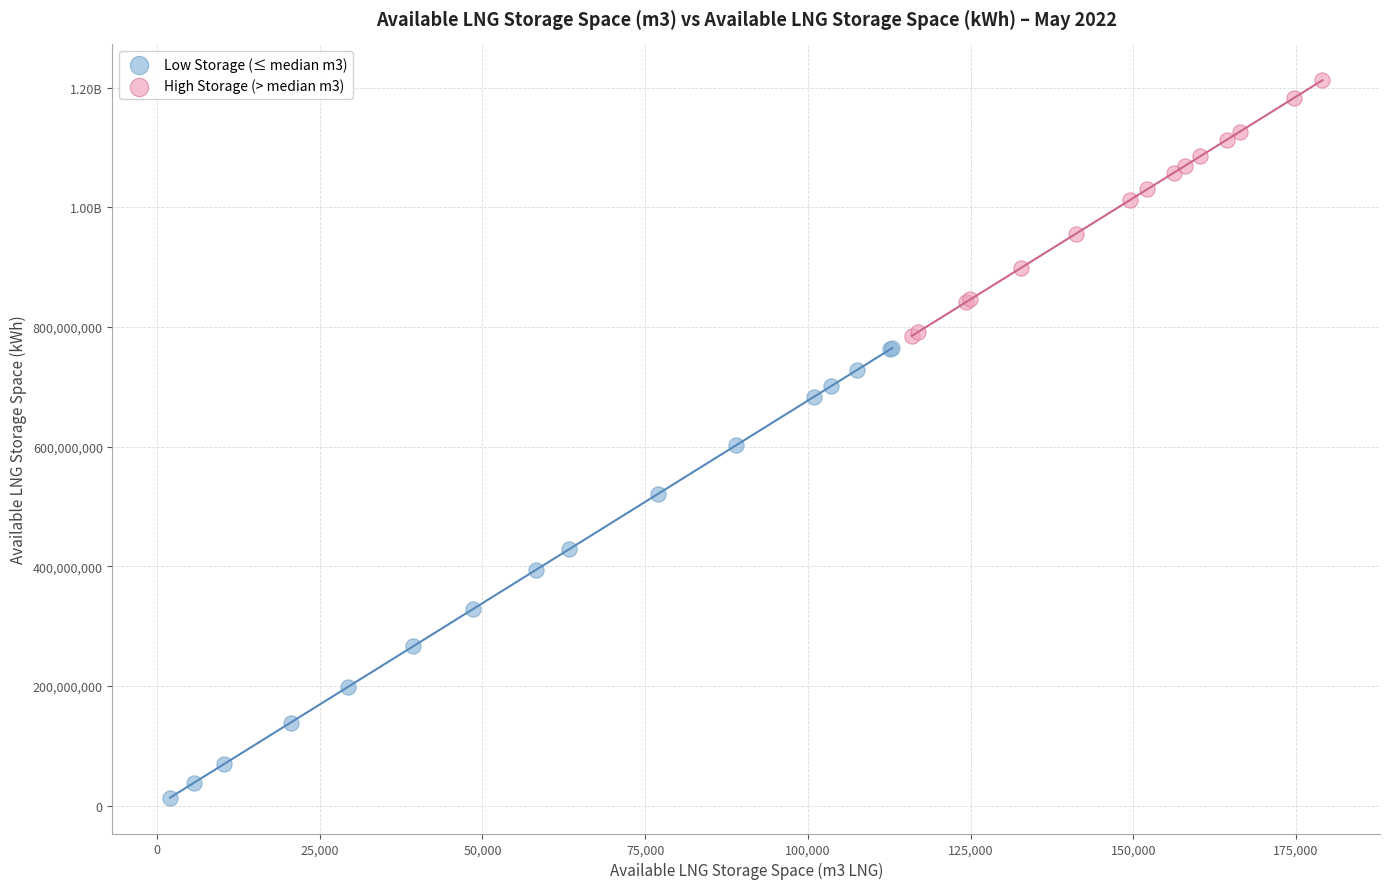

What are all the series names shown in the legend?

Low Storage (≤ median m3), High Storage (> median m3)